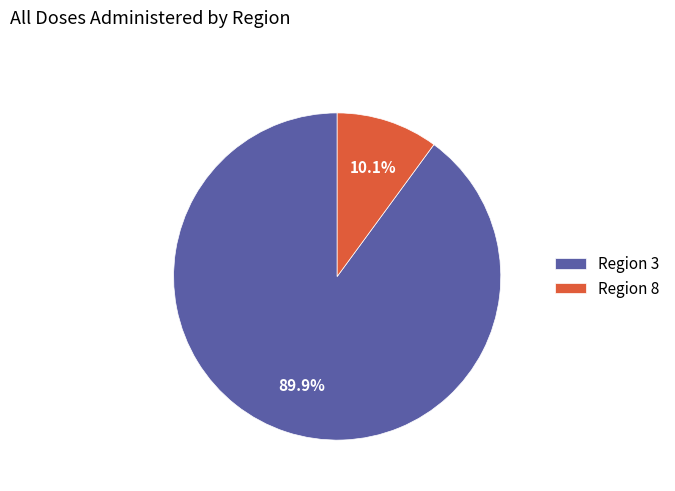

Which category has the smallest portion of the pie?

Region 8